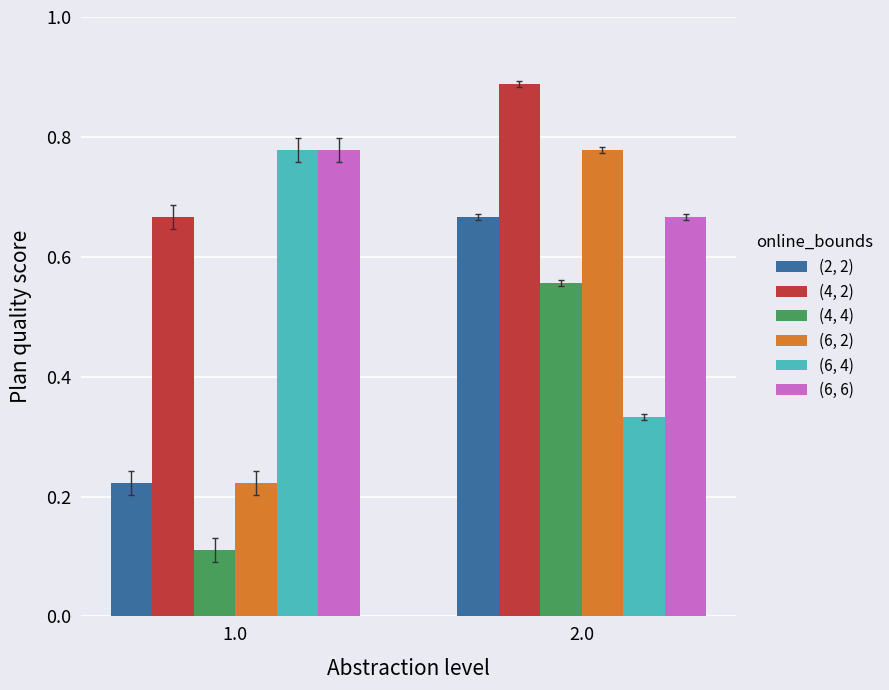

The value of (6, 2) at 1.0 is 0.4. True or false?

False